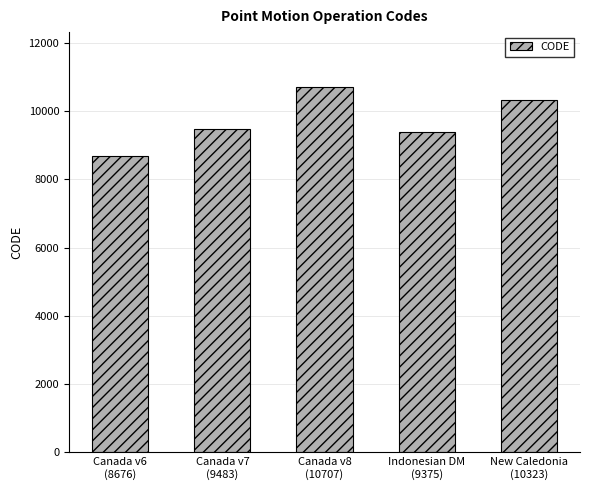

What is the value of the 5th bar from the left?

10323